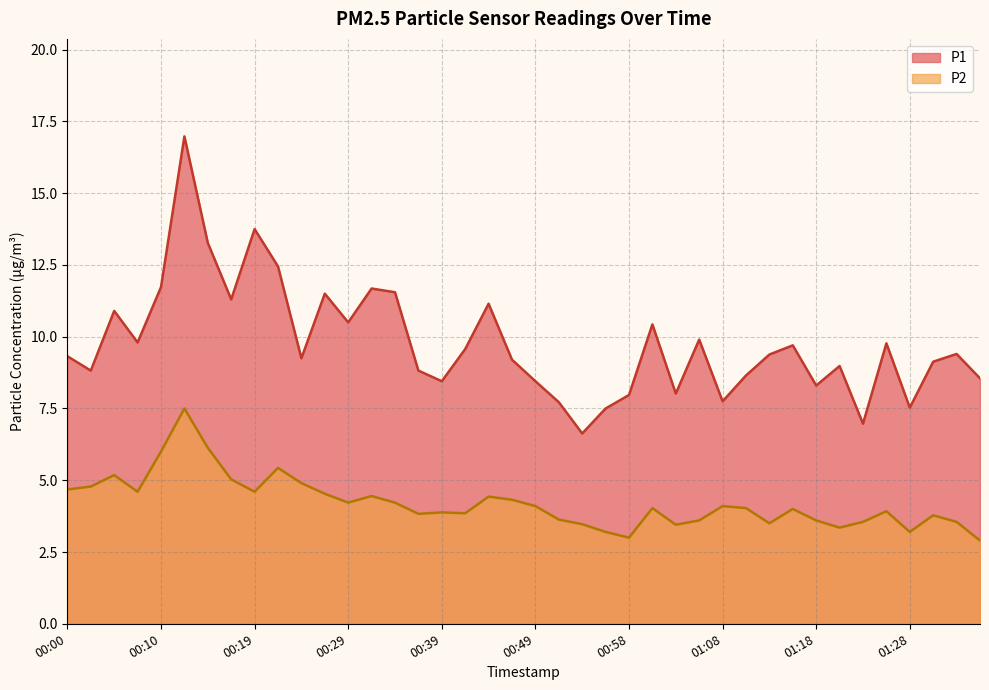

List the labels in order of P1 value, largest first.

00:12, 00:19, 00:14, 00:22, 00:10, 00:32, 00:34, 00:27, 00:17, 00:44, 00:05, 00:29, 01:01, 01:06, 00:07, 01:25, 01:15, 00:41, 01:32, 01:13, 00:00, 00:24, 00:46, 01:30, 01:20, 00:02, 00:36, 01:10, 01:35, 00:39, 00:49, 01:18, 01:03, 00:58, 01:08, 00:51, 01:28, 00:56, 01:23, 00:53